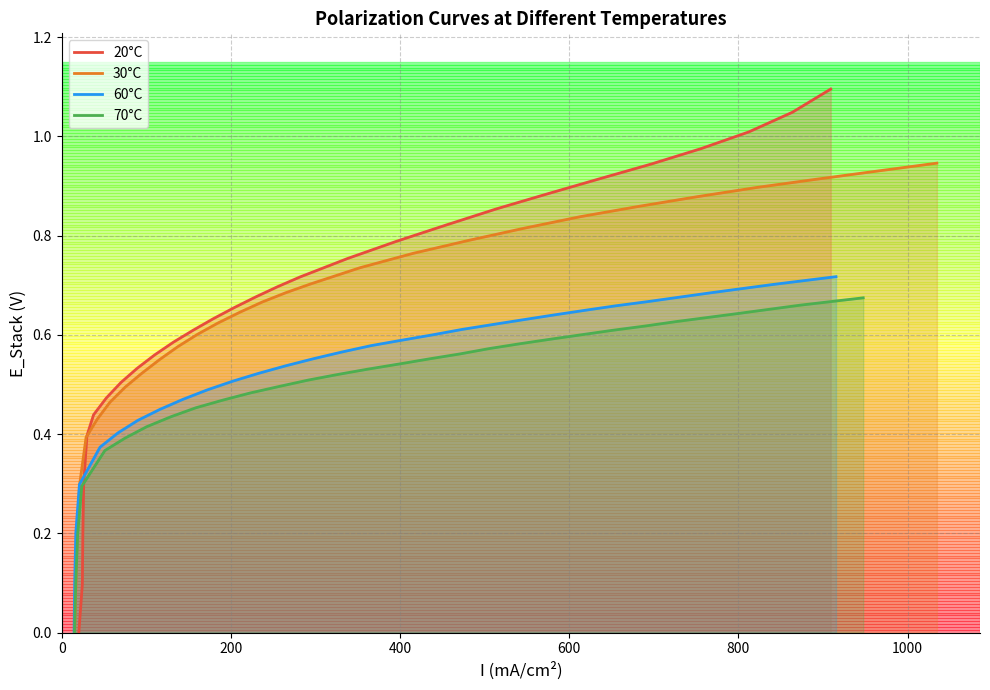

Does the chart display data point markers on the line(s)?

No